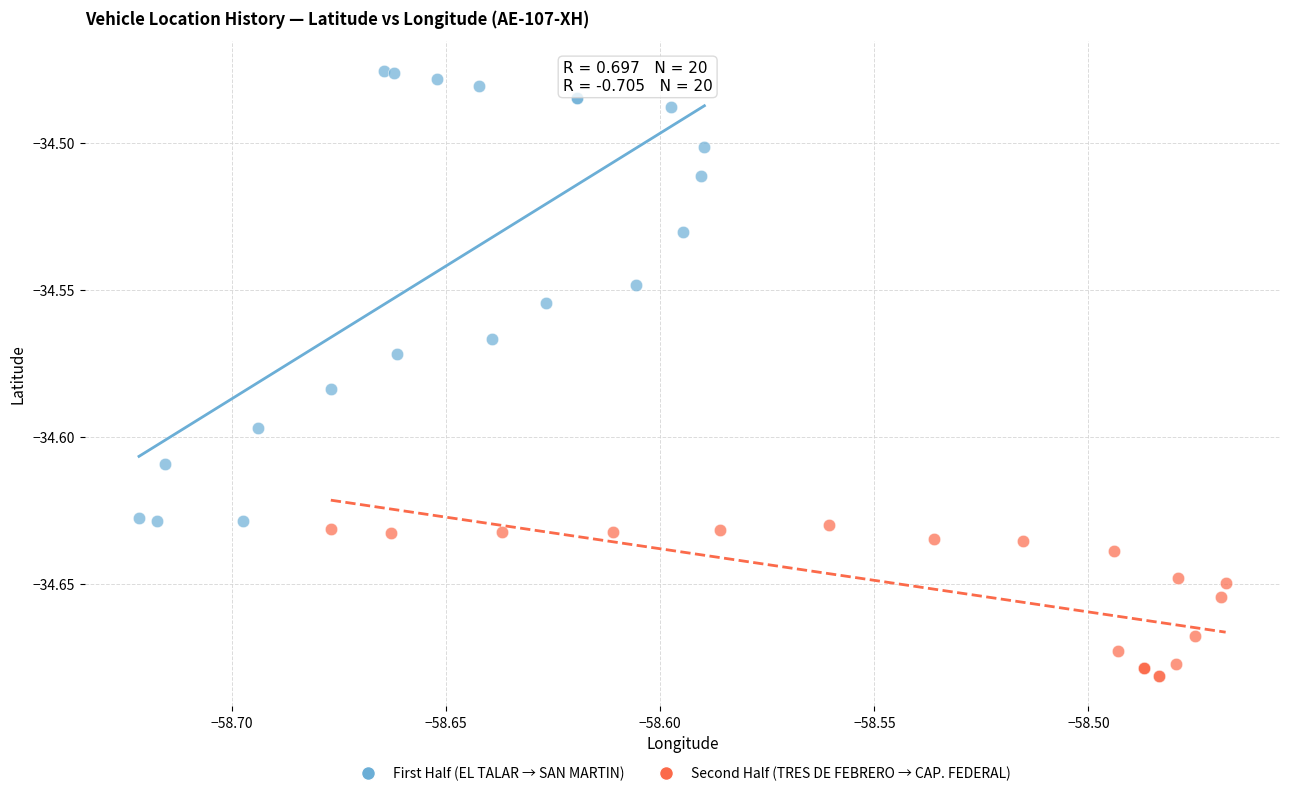

Which series contains the lowest Y value?

Second Half (TRES DE FEBRERO → CAP. FEDERAL)